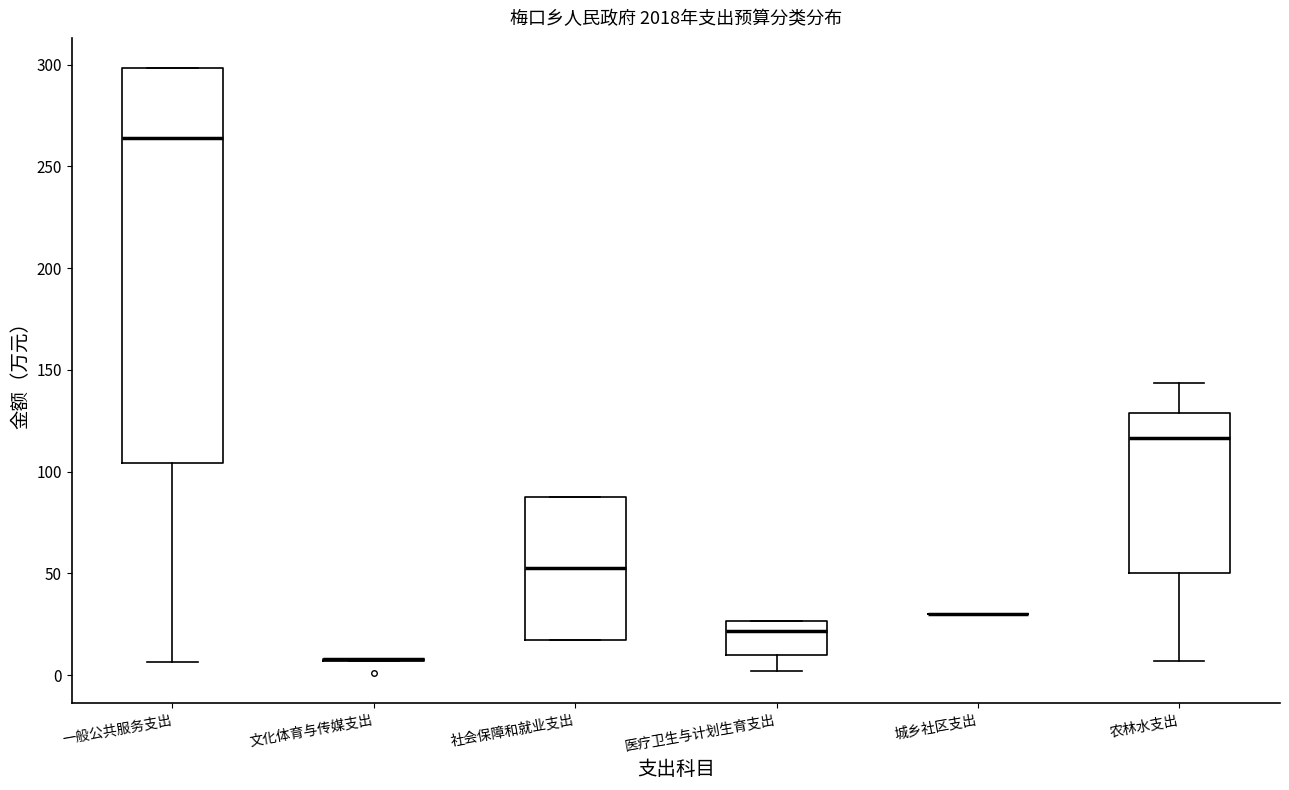

Comparing the boxes themselves (not the whiskers), which one is the tallest?

一般公共服务支出